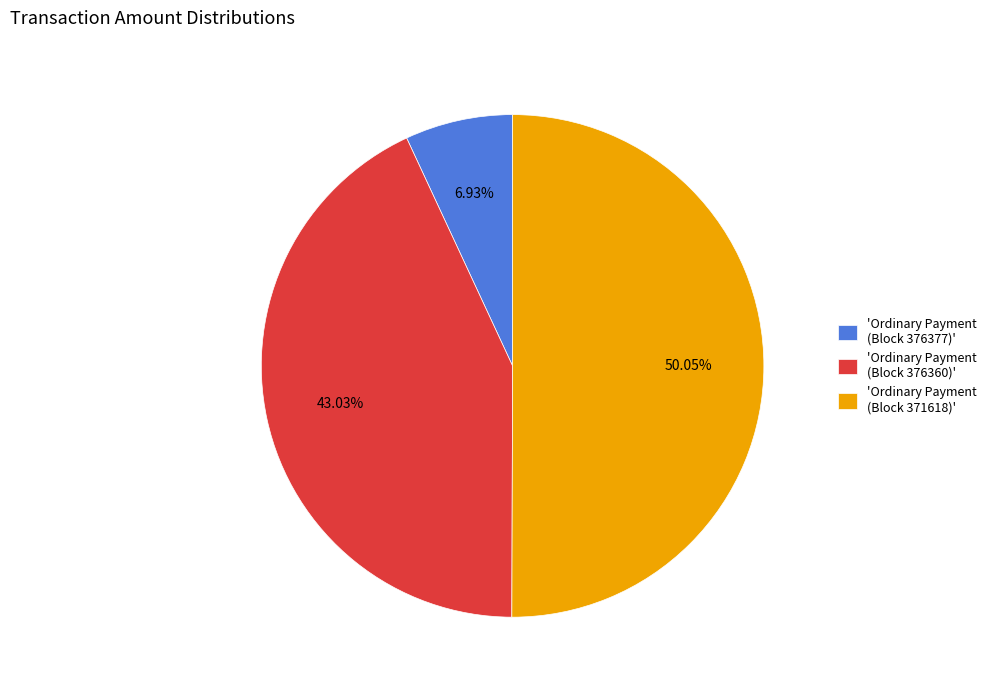

Count the number of slices in the pie.

3